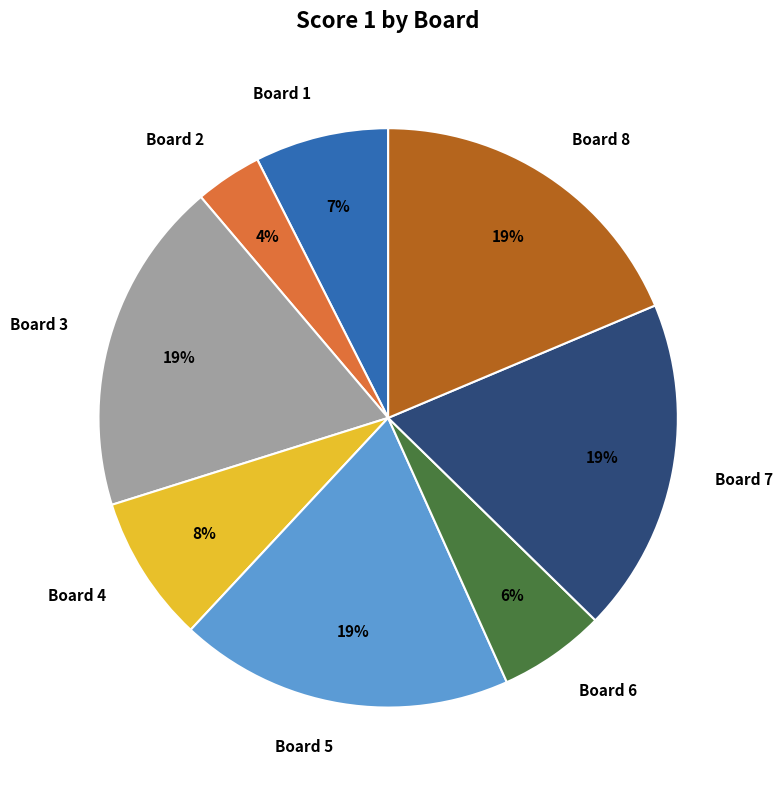

Is the sum of Board 8 and Board 5 greater than half?

No